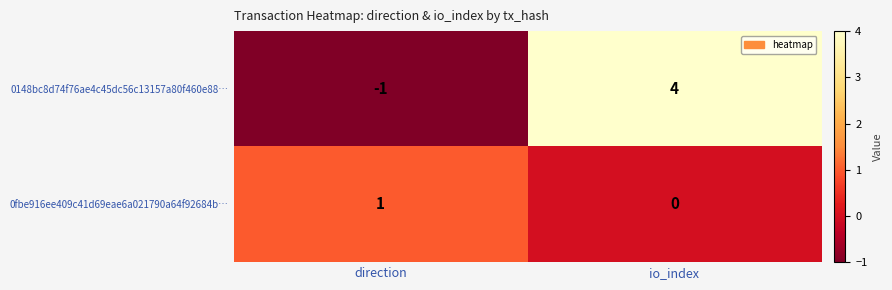

What is the difference between the 0148bc8d74f76ae4c45dc56c13157a80f460e88… values at io_index and direction?

5